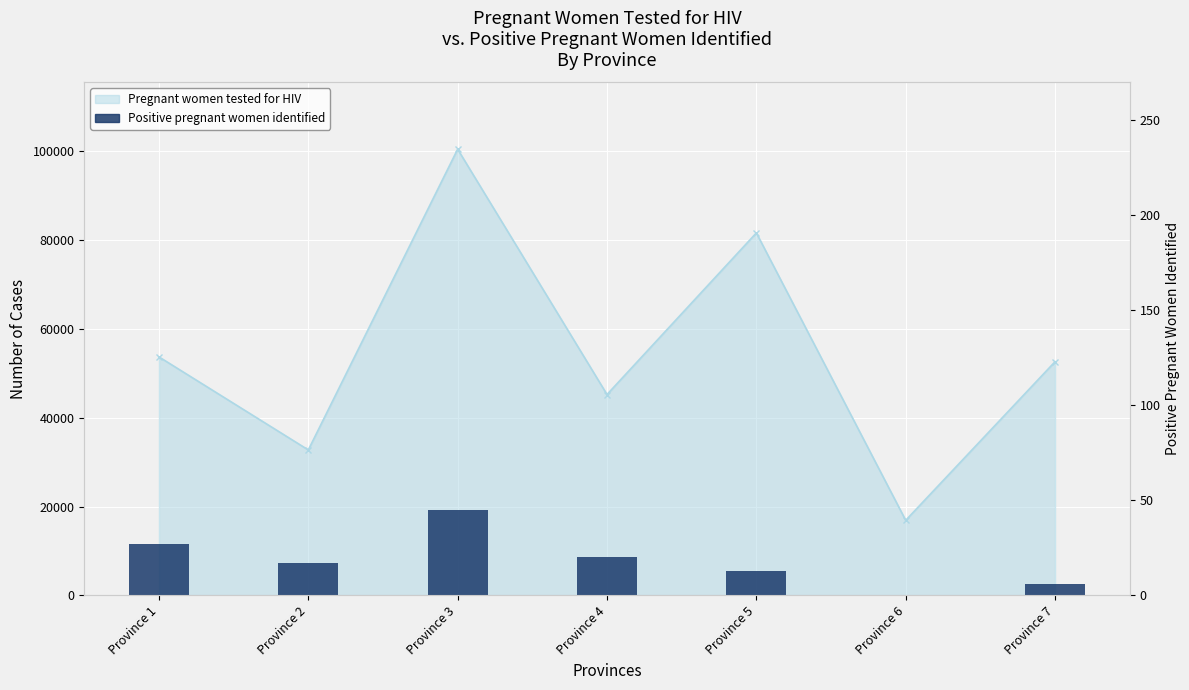

What is the value of the 3rd bar from the left?

45